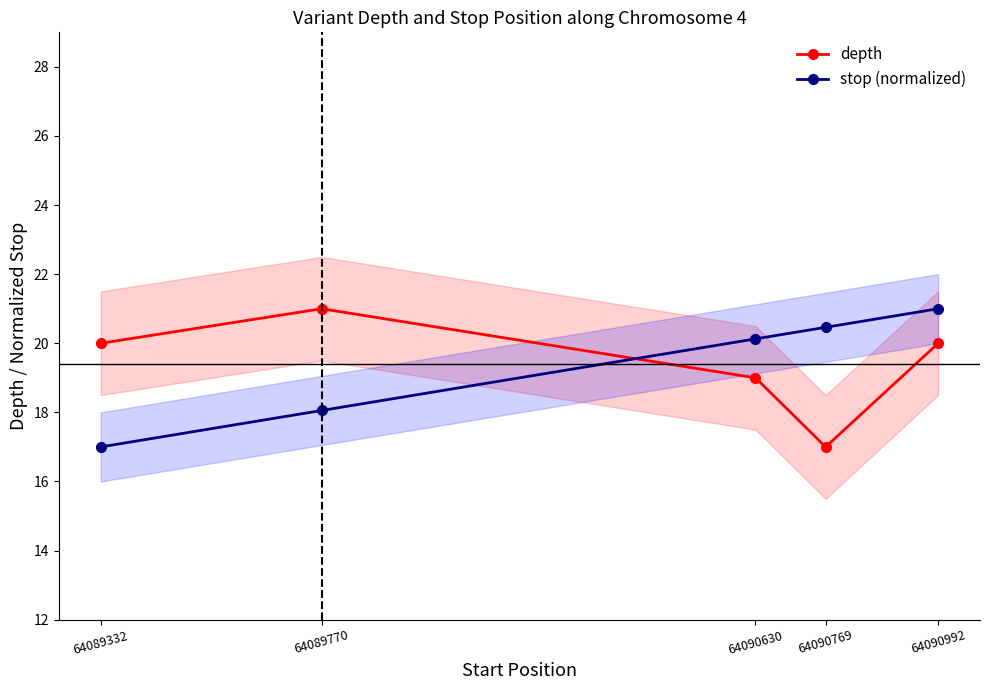

What value does the depth series have at 64090769?

17.0